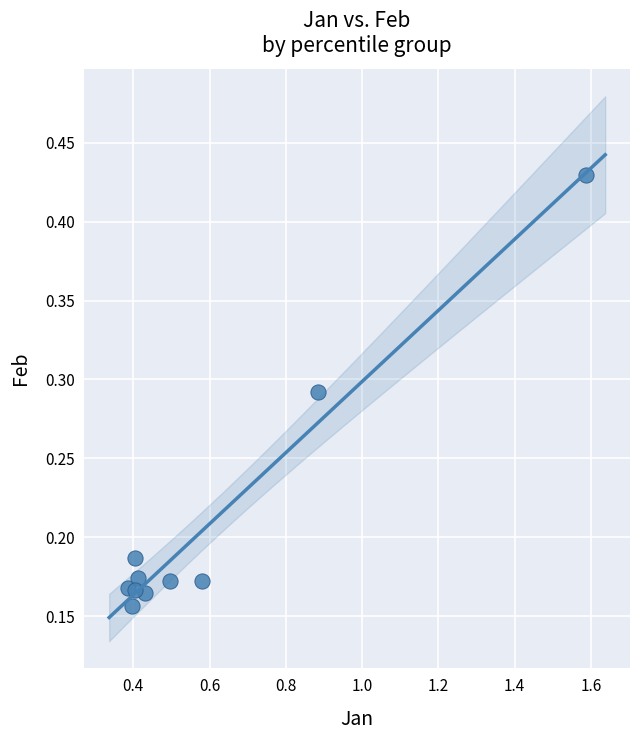

What is the average X value?

0.6